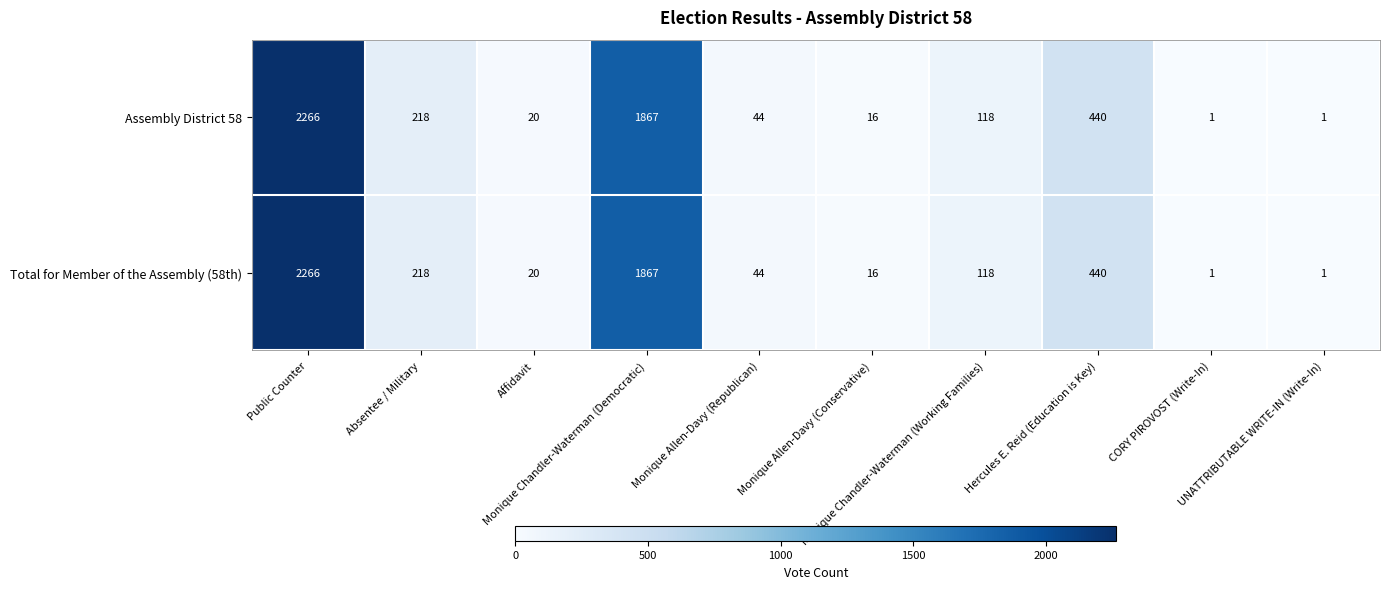

What is the highest value of the Assembly District 58 series?

2266